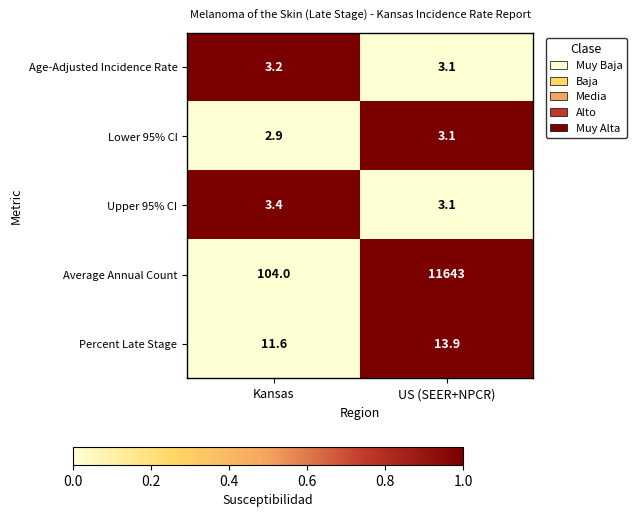

What is the difference between the Upper 95% CI values at Kansas and US (SEER+NPCR)?

0.3